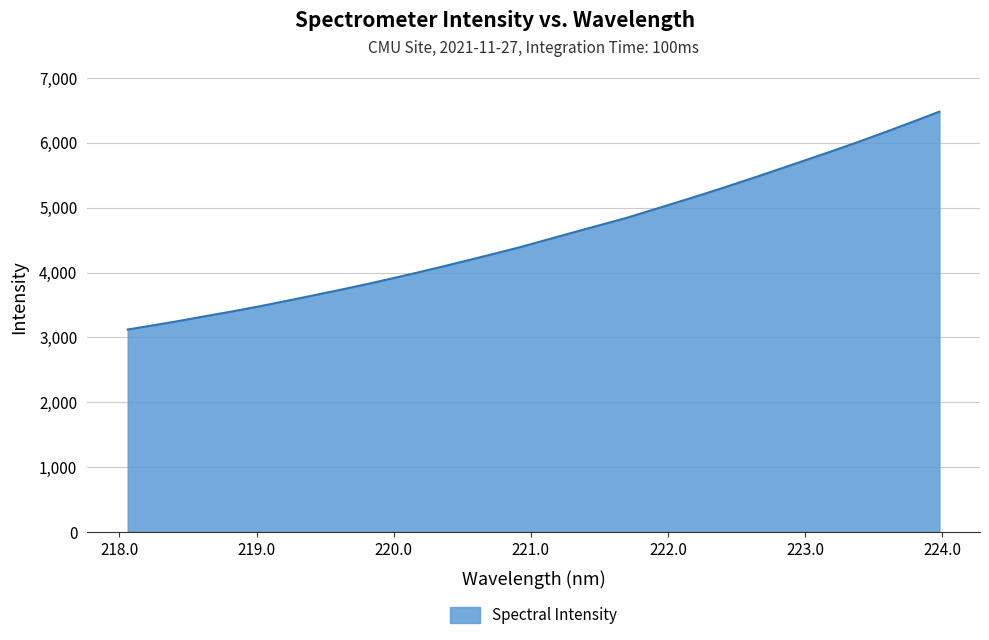

How many values are below 4505?

16